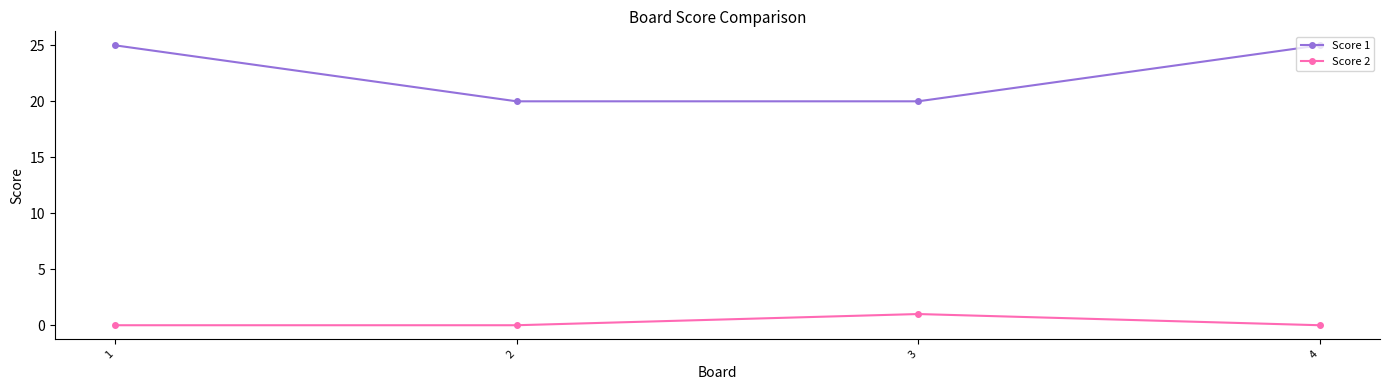

How many categories are shown in the chart?

4